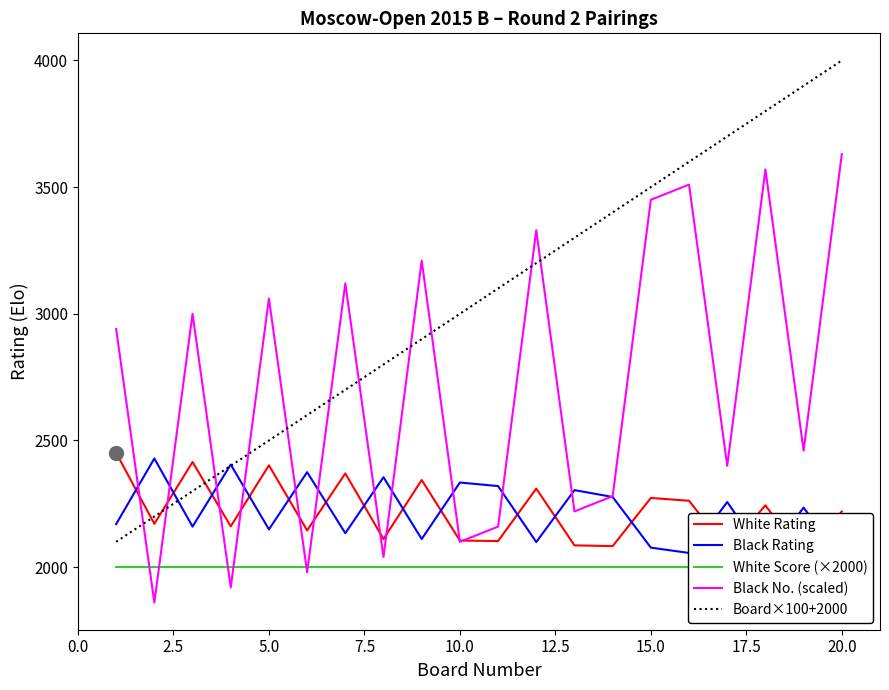

The value of Black No. (scaled) at 10.0 is 2100. True or false?

True